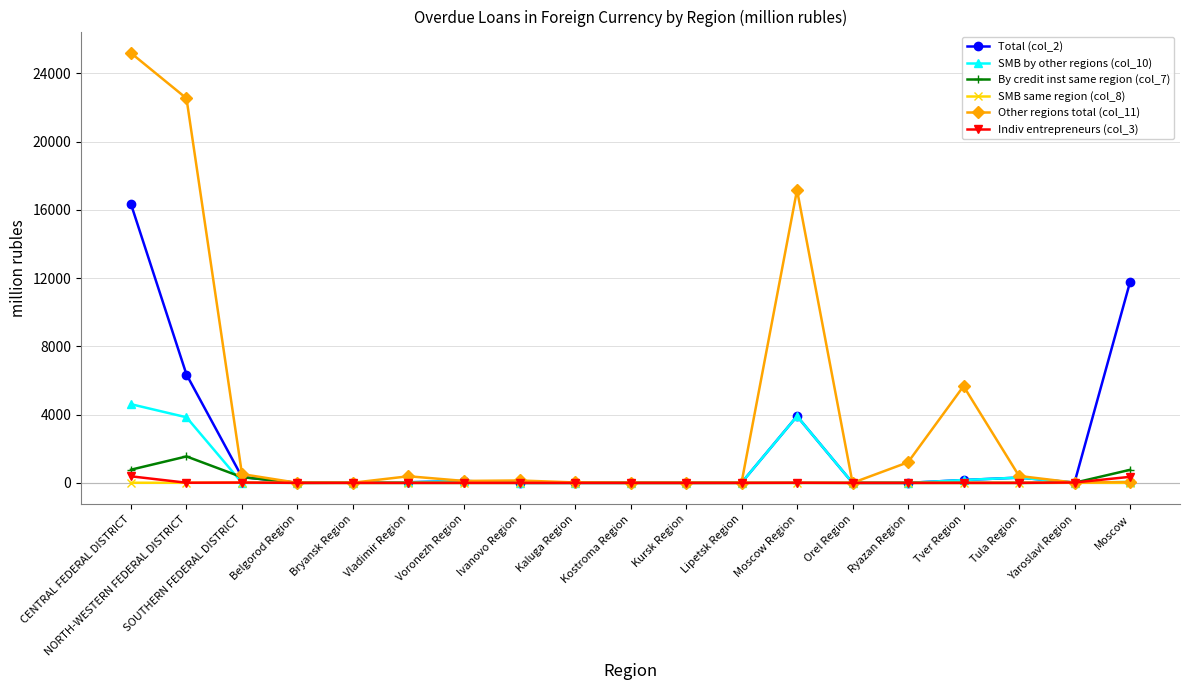

How many data points in Total (col_2) are less than 21?

9